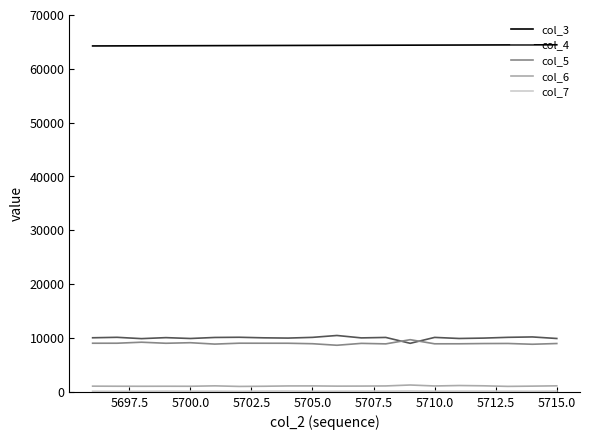

How many lines are shown in the chart?

5